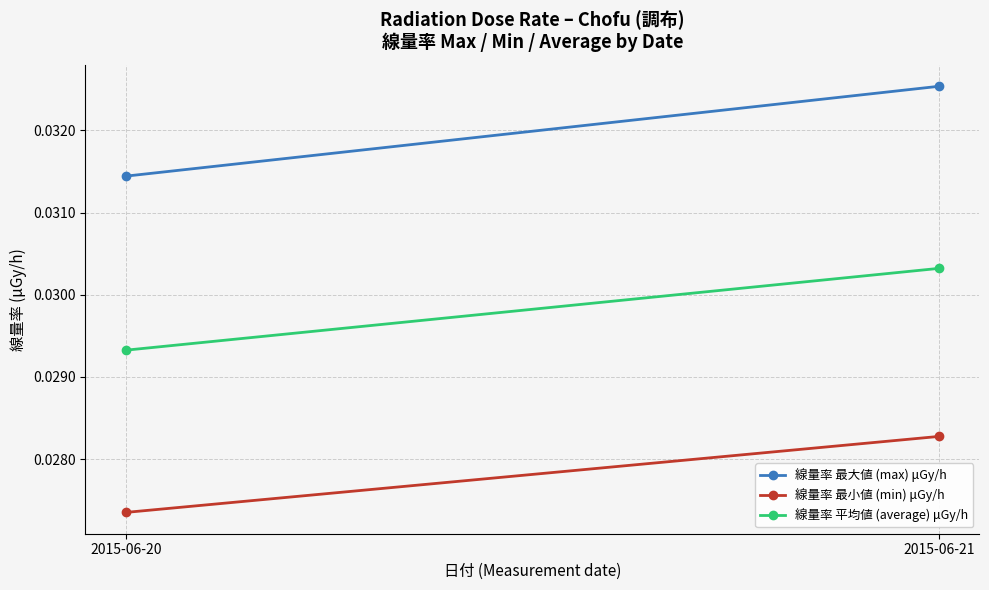

List the series in order of their overall mean, lowest first.

線量率 最小値 (min) μGy/h, 線量率 平均値 (average) μGy/h, 線量率 最大値 (max) μGy/h